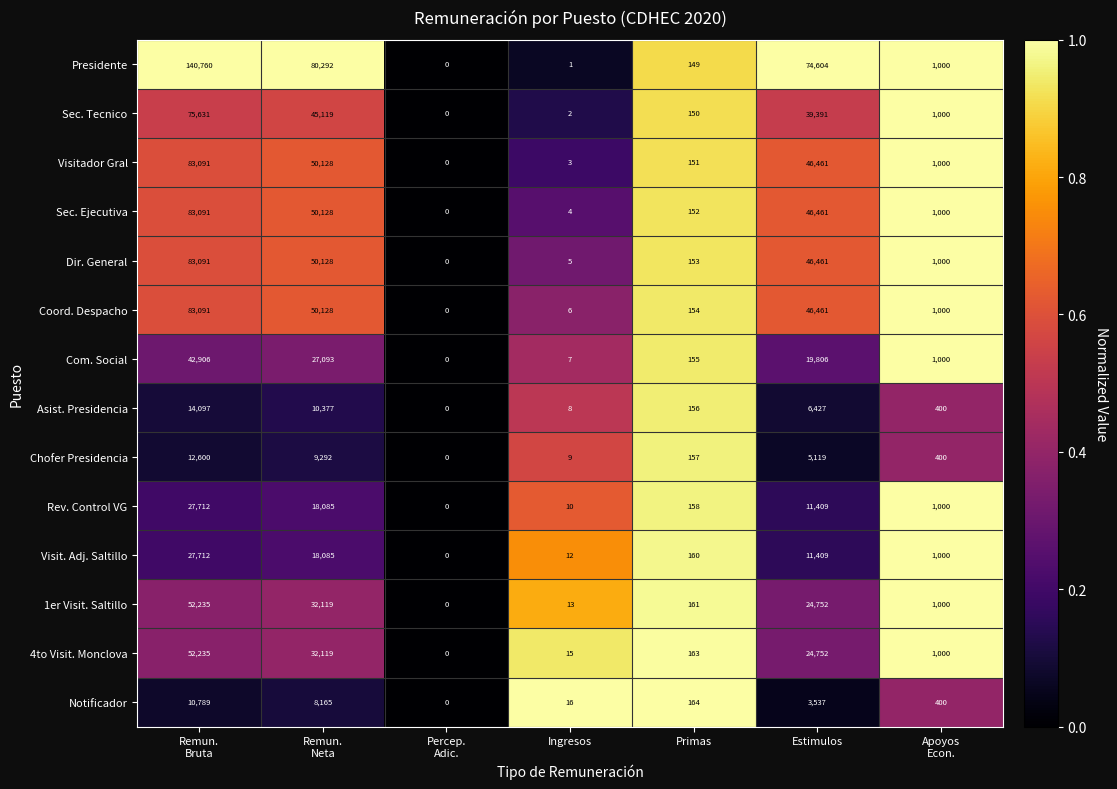

What is the difference between the second highest and minimum values in the Visit. Adj. Saltillo series?

18085